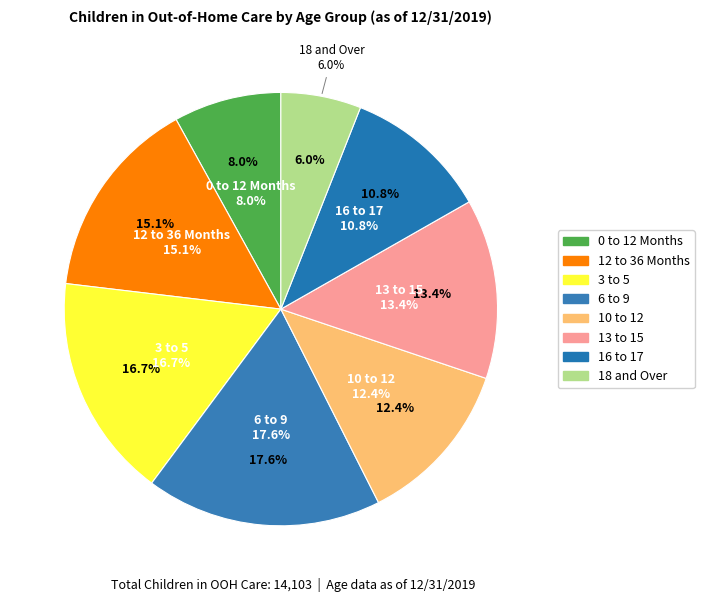

To the nearest percent, what is the combined percentage of 16 to 17 and 10 to 12?

23%